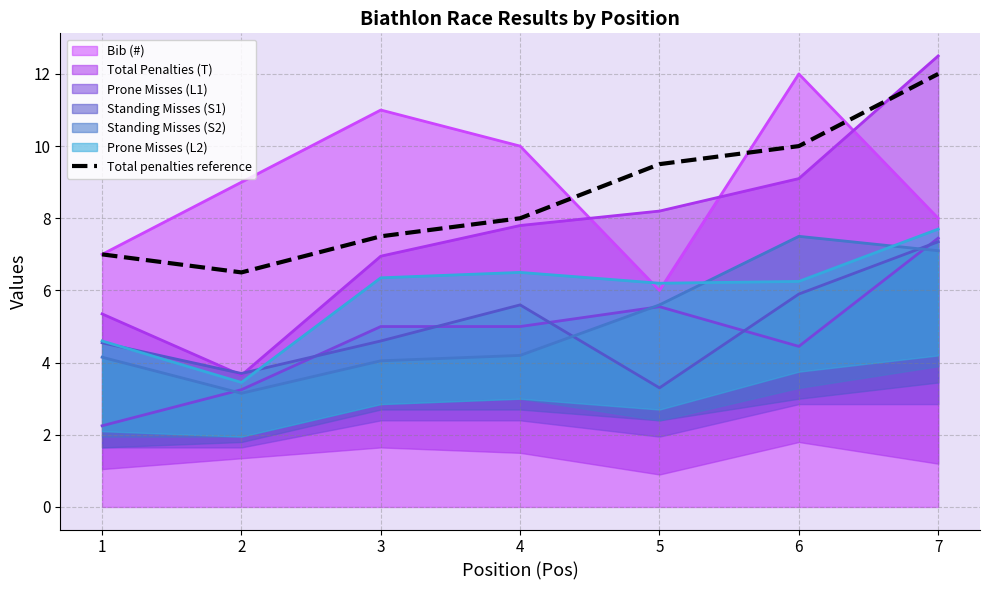

Does the chart have visible grid lines?

Yes